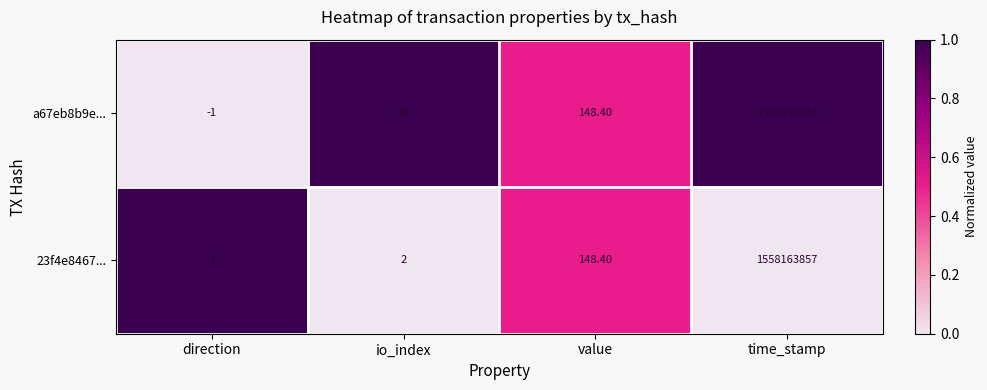

What is the maximum value shown in the chart?

1558390462.0